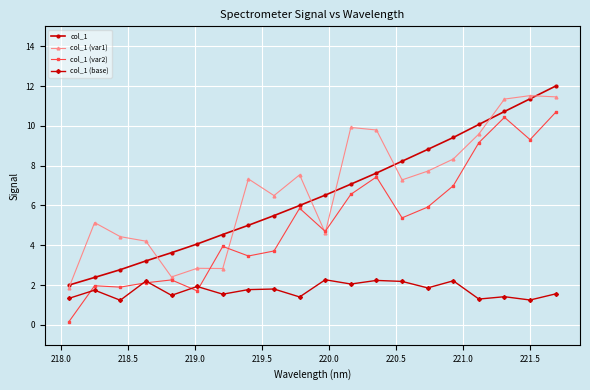

What is the difference between the second highest and second lowest values in the col_1 (var2) series?

8.7